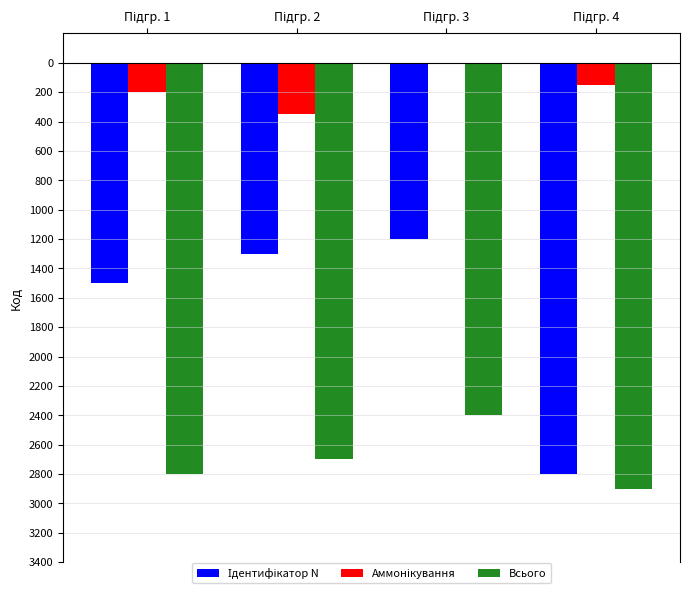

The Всього series shows -4064 at Підгр. 3. True or false?

False